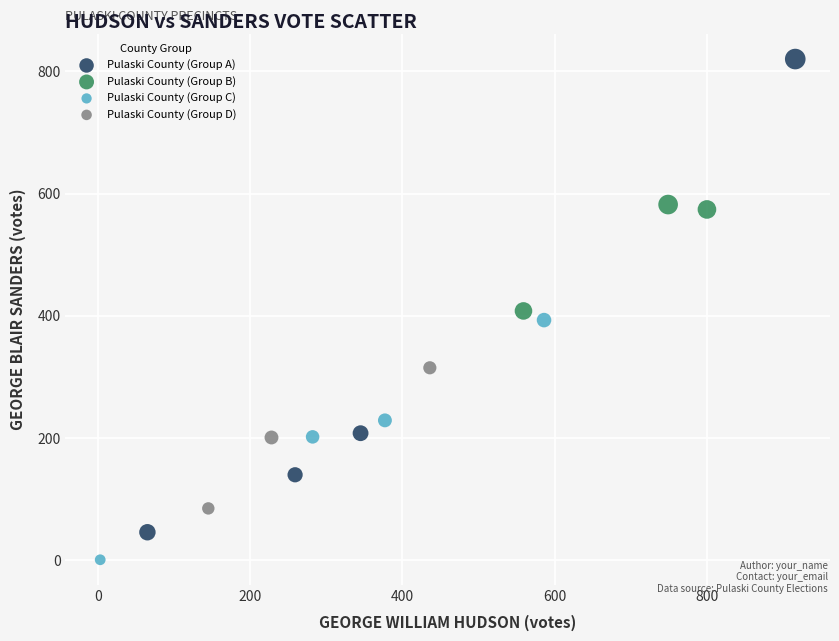

Which series reaches the minimum Y coordinate?

Pulaski County (Group C)